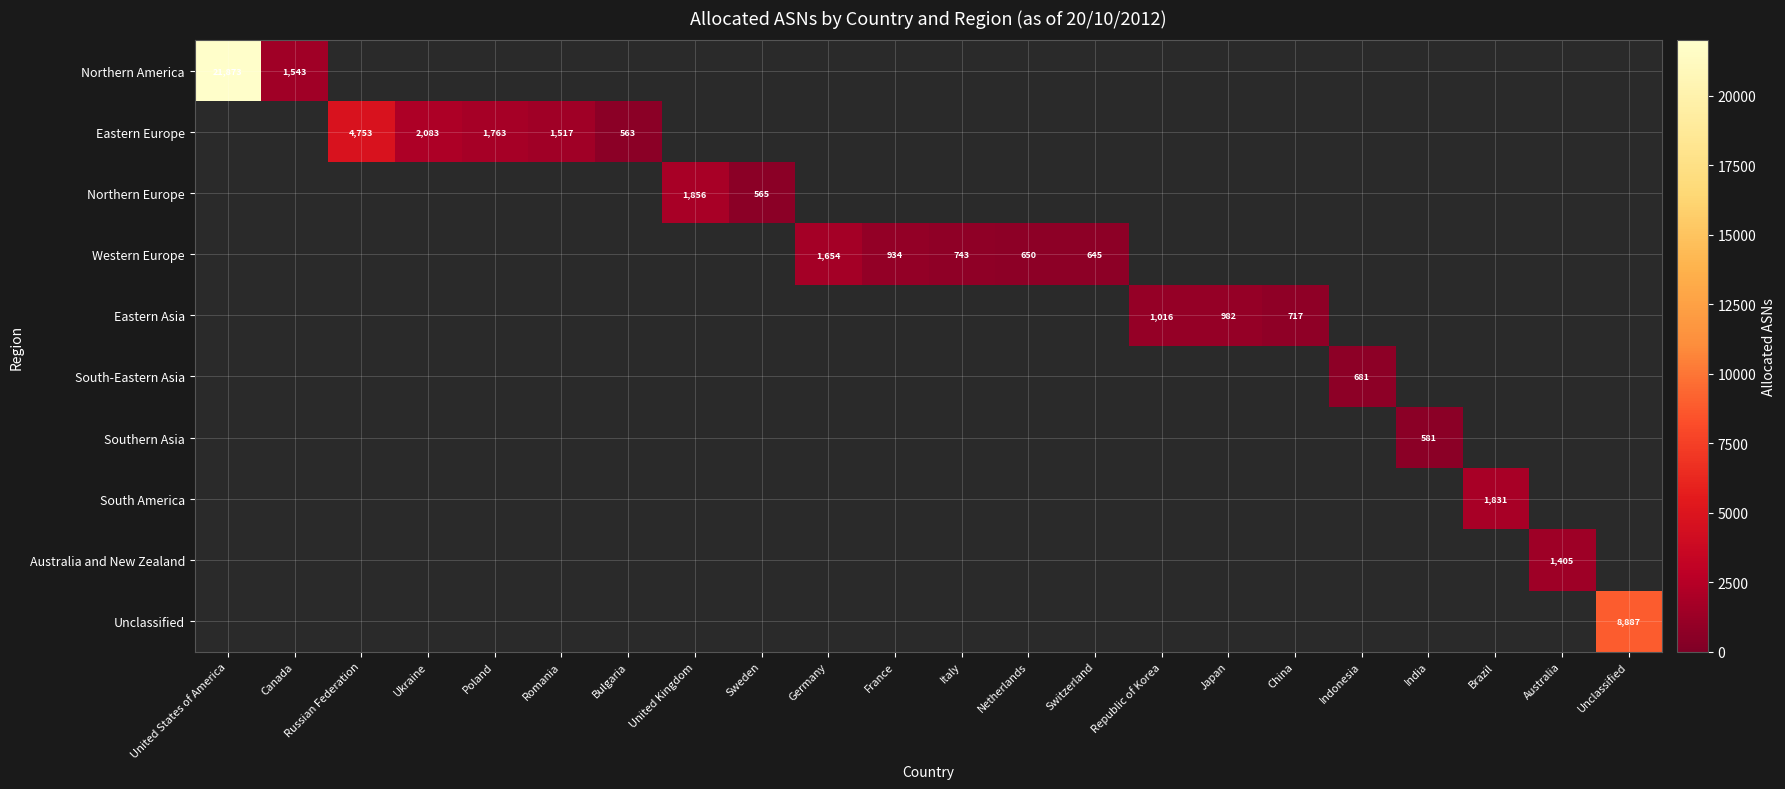

How many series are shown in this chart?

10